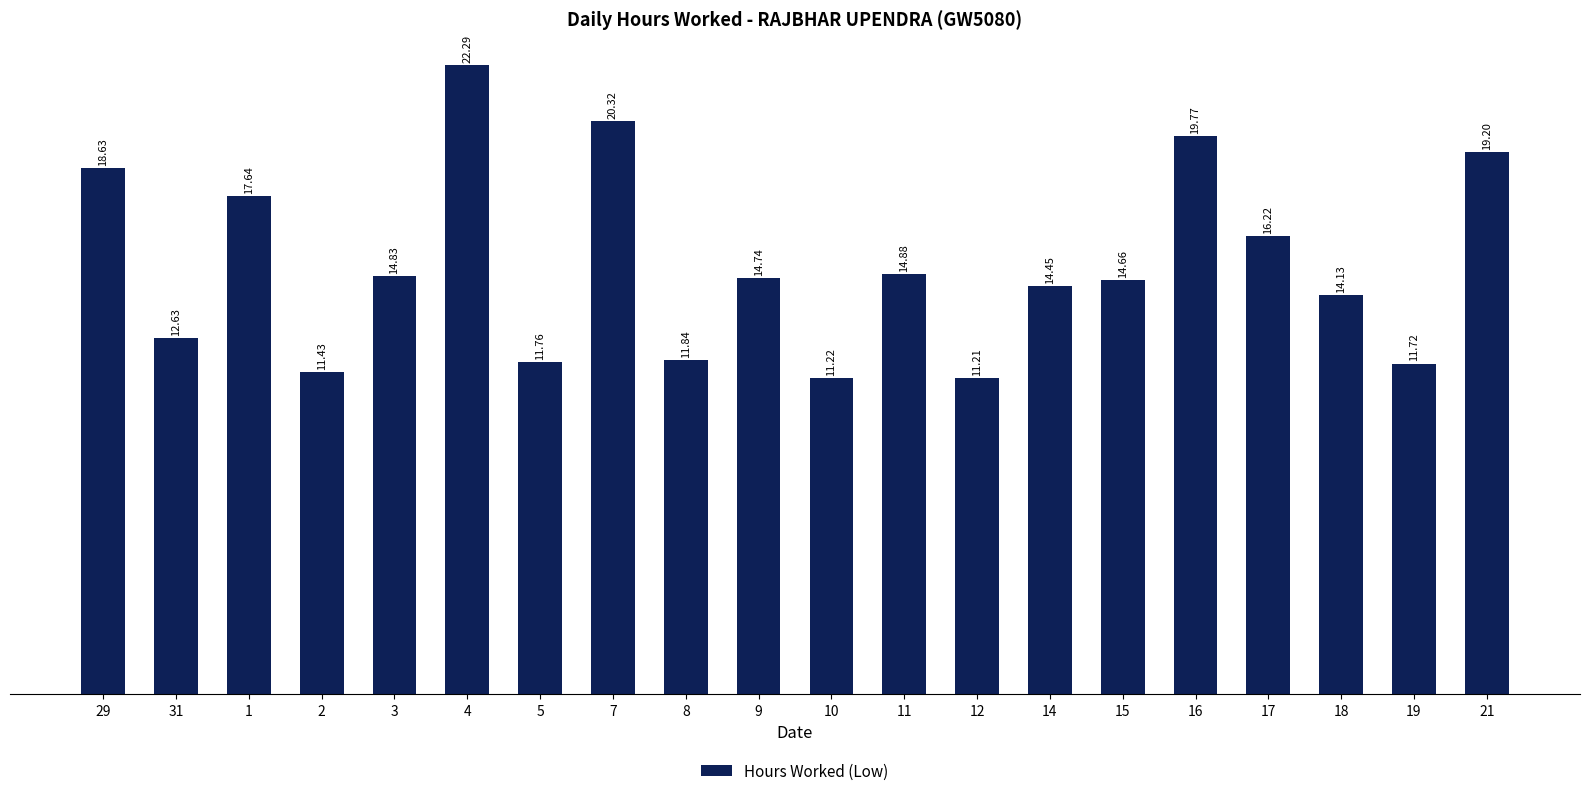

What position from the left is 15?

15